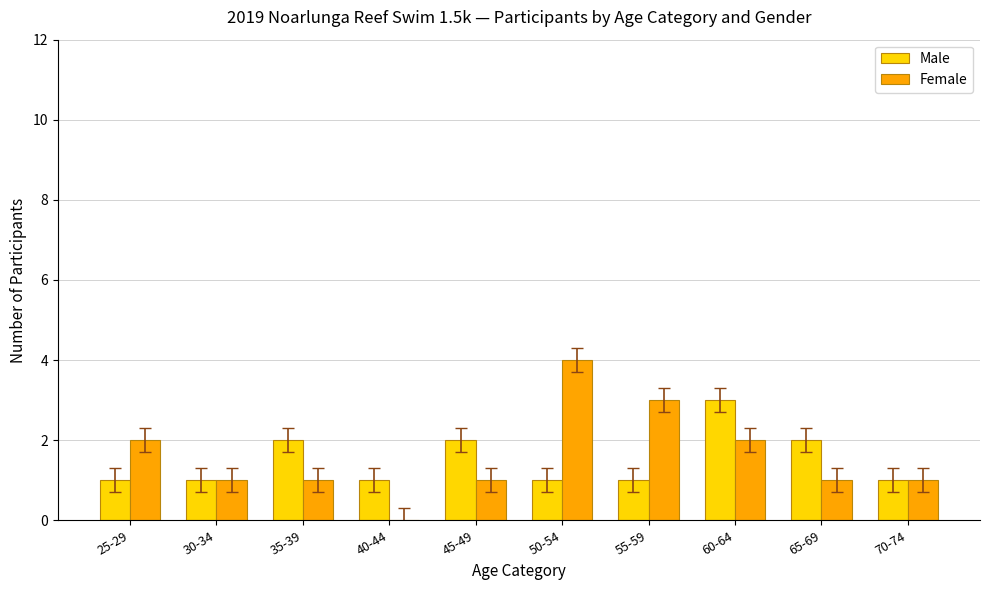

Which series changed the most between 45-49 and 50-54?

Female